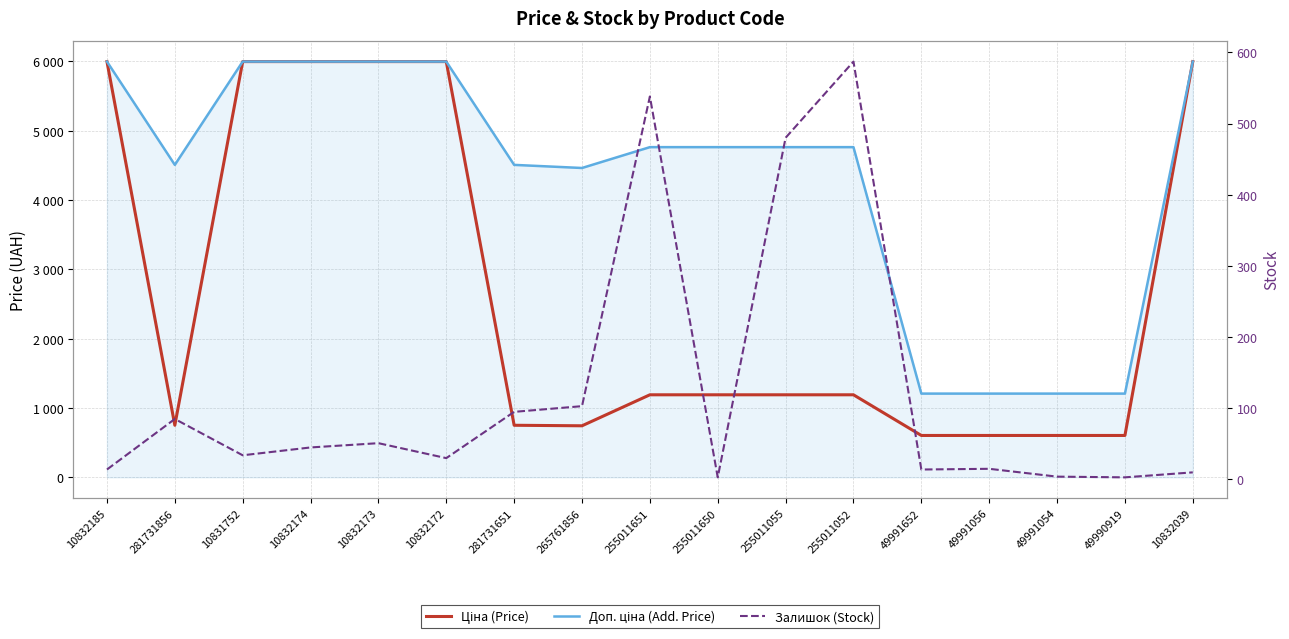

What is the total value across all series at 49991652?

1826.2